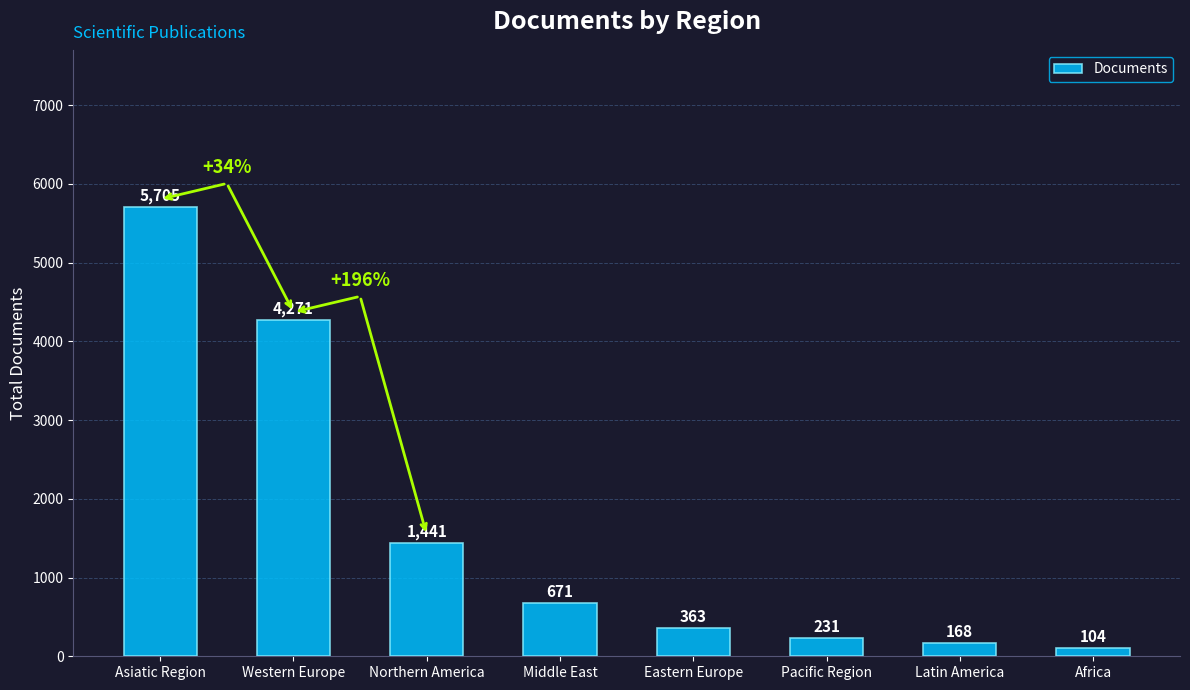

What position from the left is Africa?

8